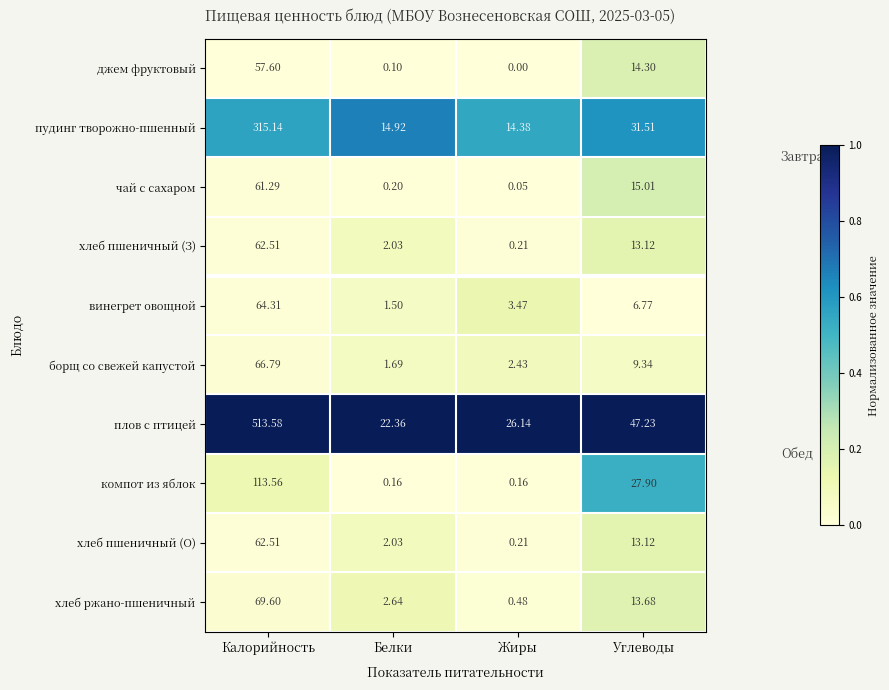

Where does the хлеб пшеничный (О) series first go above 13?

Калорийность